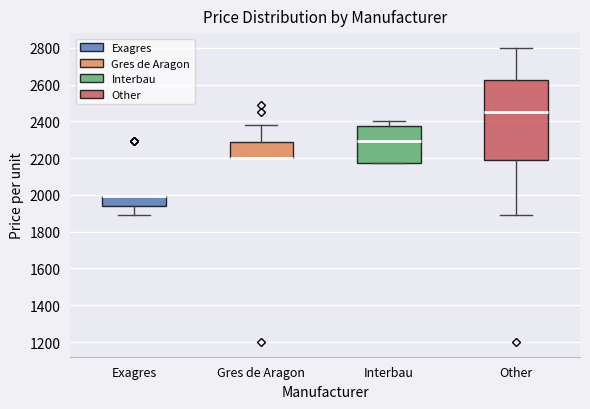

Reading left to right, transcribe this box plot: for each box, give where its median line is, the range the box spans, and where its two whiskers end, as read against the y-axis. The values are not printed on the chart, so give them approximately, as read against the axis.

Exagres: median 2000 (drawn on the box's upper edge), box 1940 to 2000, whiskers 1900 to 2000
Gres de Aragon: median 2200 (drawn on the box's lower edge), box 2200 to 2300, whiskers 2200 to 2380
Interbau: median 2300, box 2180 to 2380, whiskers 2180 to 2400
Other: median 2460, box 2180 to 2620, whiskers 1900 to 2800